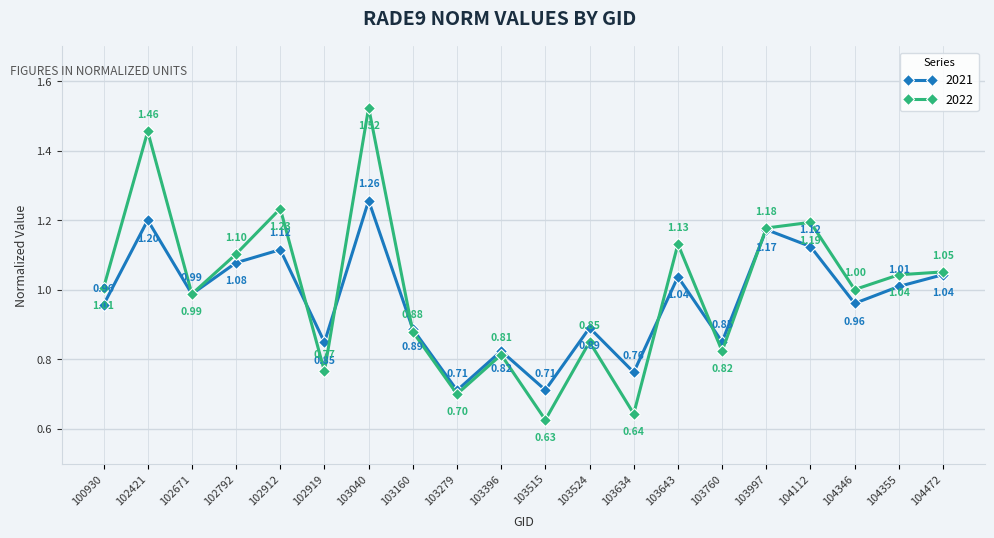

At which category does 2021 reach its first local valley?

102671